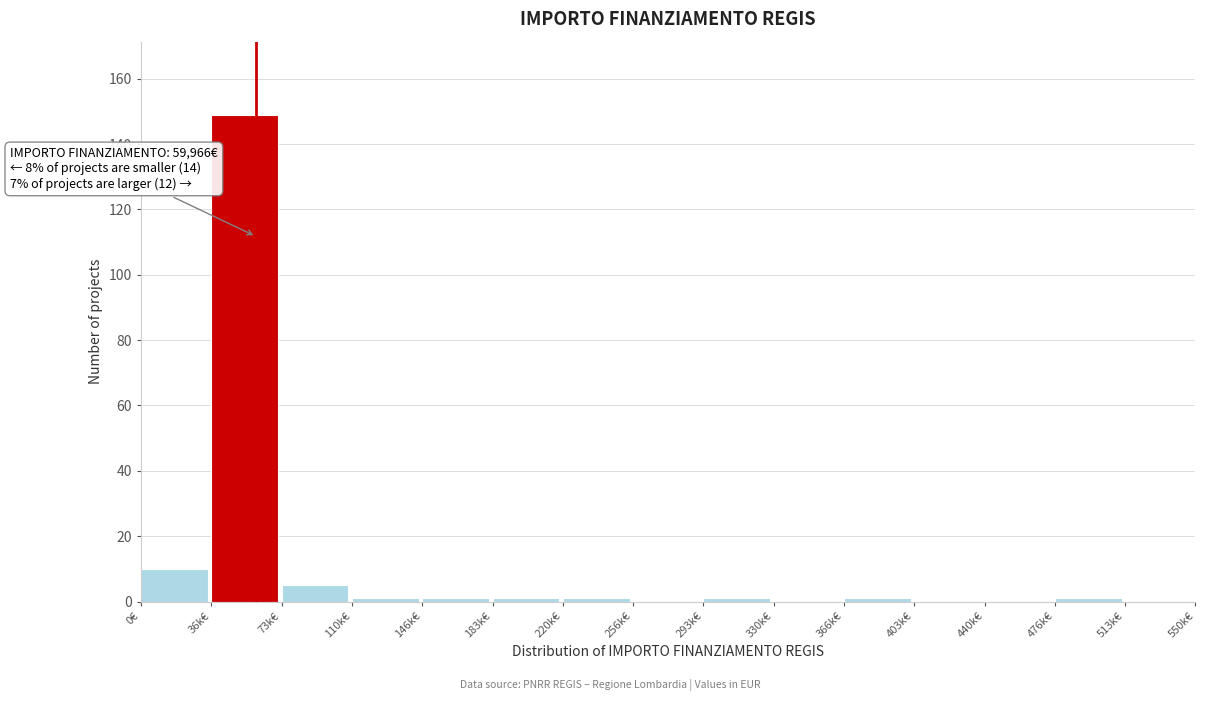

Reading right to left, list all the values displayed in this chart.

513k€=0	476k€=1	440k€=0	403k€=0	366k€=1	330k€=0	293k€=1	256k€=0	220k€=1	183k€=1	146k€=1	110k€=1	73k€=5	36k€=149	0€=10